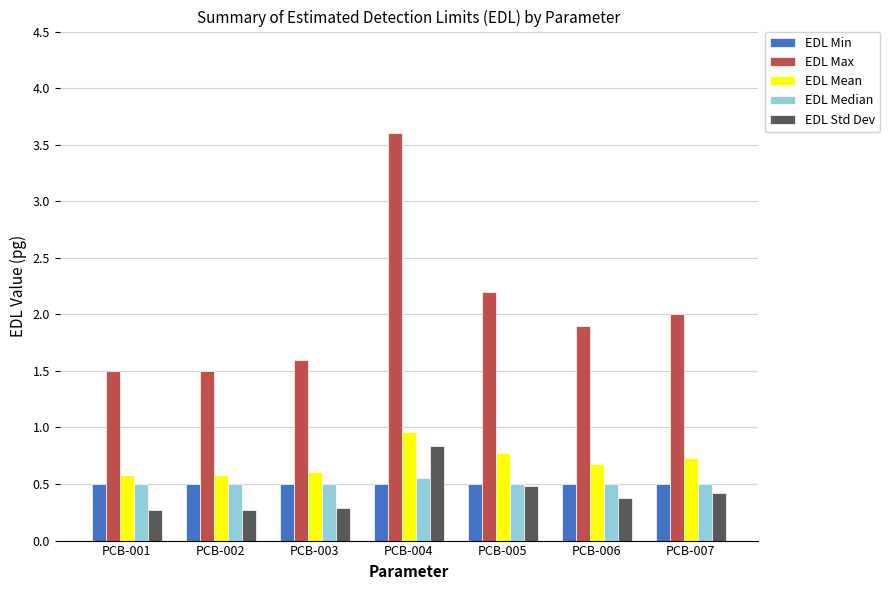

Which series has the widest spread of values?

EDL Max